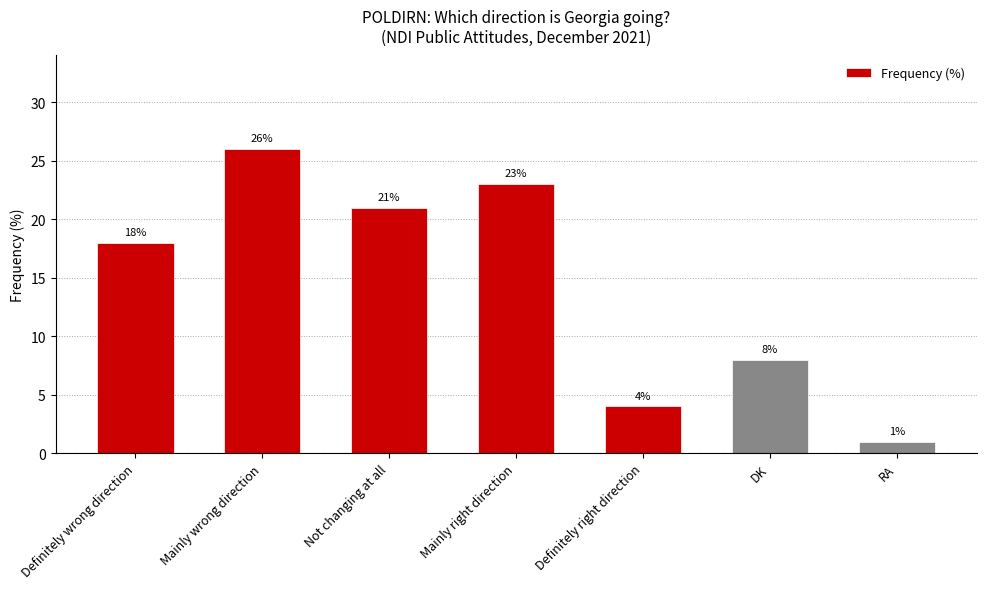

Count the number of data series in this chart.

1